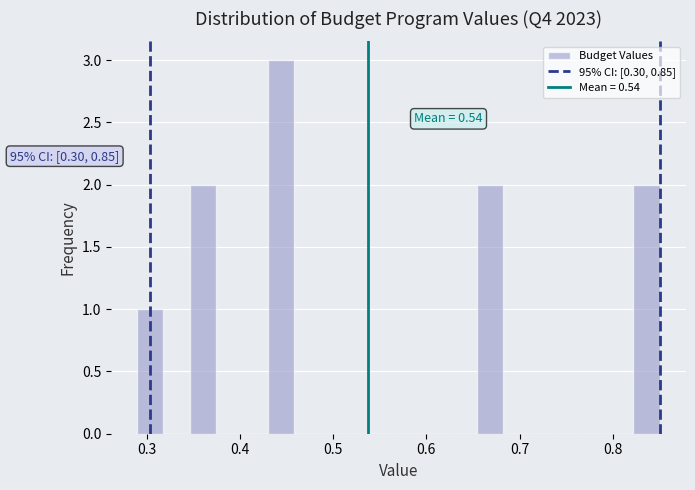

Read against the x-axis, roughly where is the centre of the tallest bar?

0.44